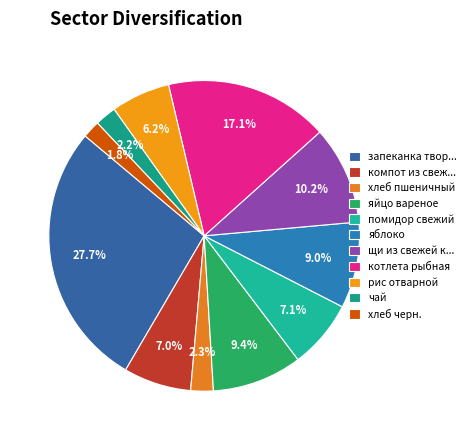

How many segments does this pie chart have?

11